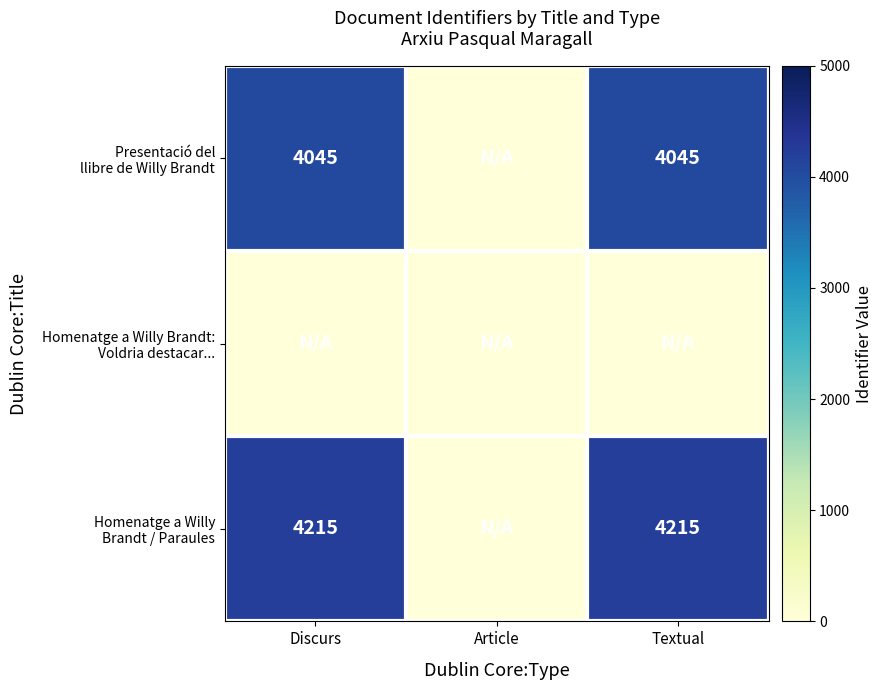

At which category is the sum across all series the highest?

Discurs